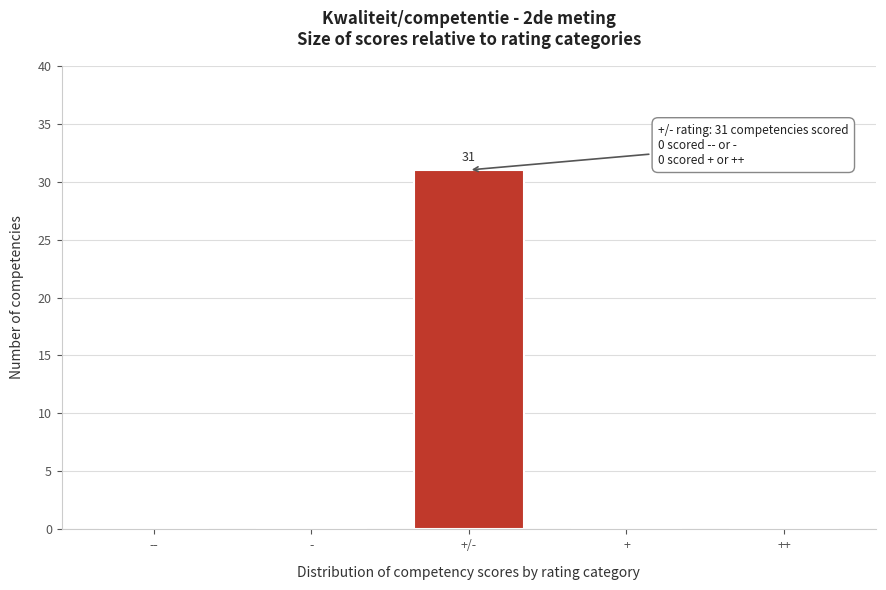

Reading left to right, what are all the values shown in this chart?

--=0	-=0	+/-=31	+=0	++=0